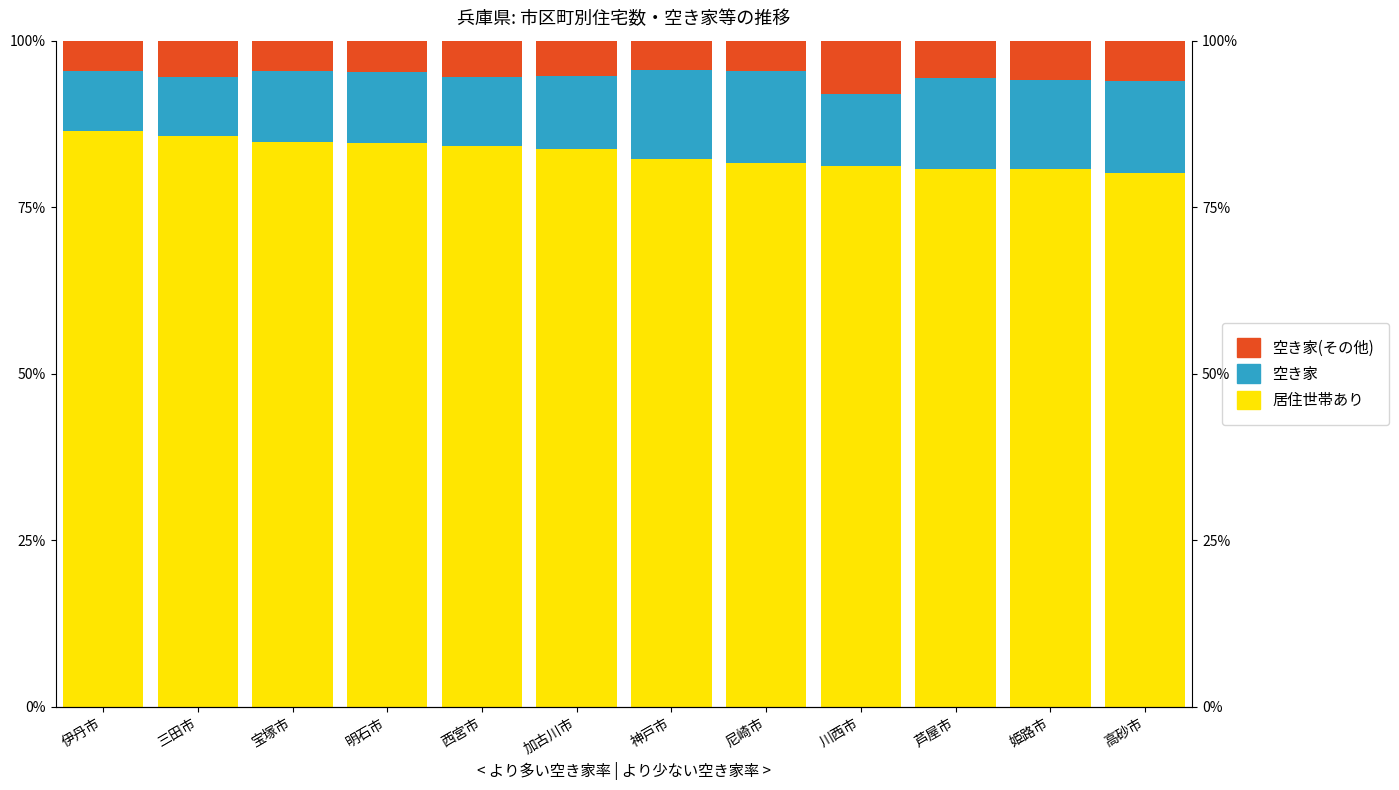

Reading left to right, list all the values displayed in this chart.

White: 伊丹市=86.4	三田市=85.8	宝塚市=84.8	明石市=84.6	西宮市=84.2	加古川市=83.7	神戸市=82.2	尼崎市=81.6	川西市=81.1	芦屋市=80.8	姫路市=80.7	高砂市=80.2
Asian: 伊丹市=9.0	三田市=8.8	宝塚市=10.7	明石市=10.8	西宮市=10.4	加古川市=11.1	神戸市=13.3	尼崎市=13.9	川西市=10.9	芦屋市=13.6	姫路市=13.4	高砂市=13.7
Black: 伊丹市=4.6	三田市=5.4	宝塚市=4.5	明石市=4.6	西宮市=5.4	加古川市=5.3	神戸市=4.4	尼崎市=4.5	川西市=8.0	芦屋市=5.6	姫路市=5.9	高砂市=6.1